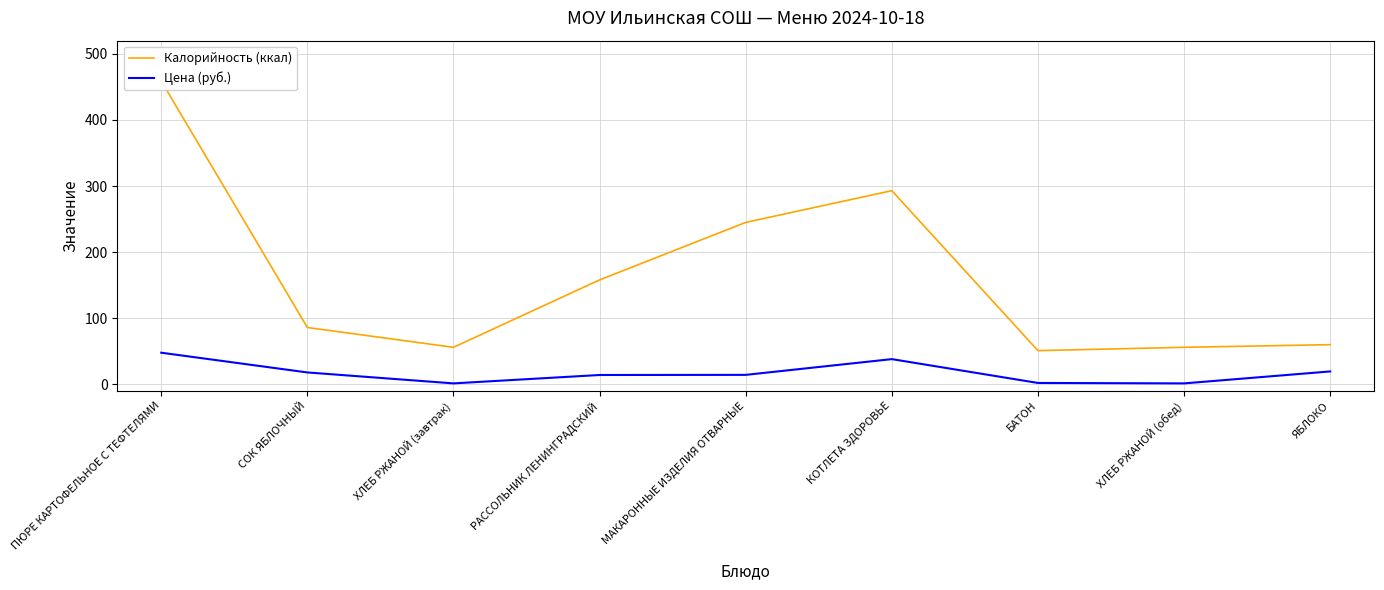

How many interior local valleys does the Калорийность (ккал) series have?

2